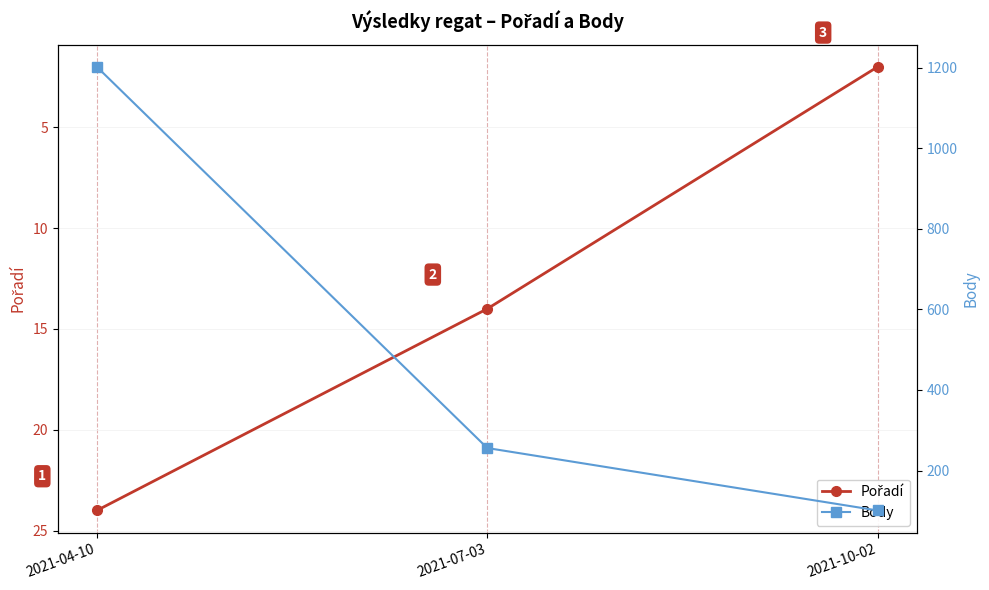

How many values in the Pořadí series are below 14?

1